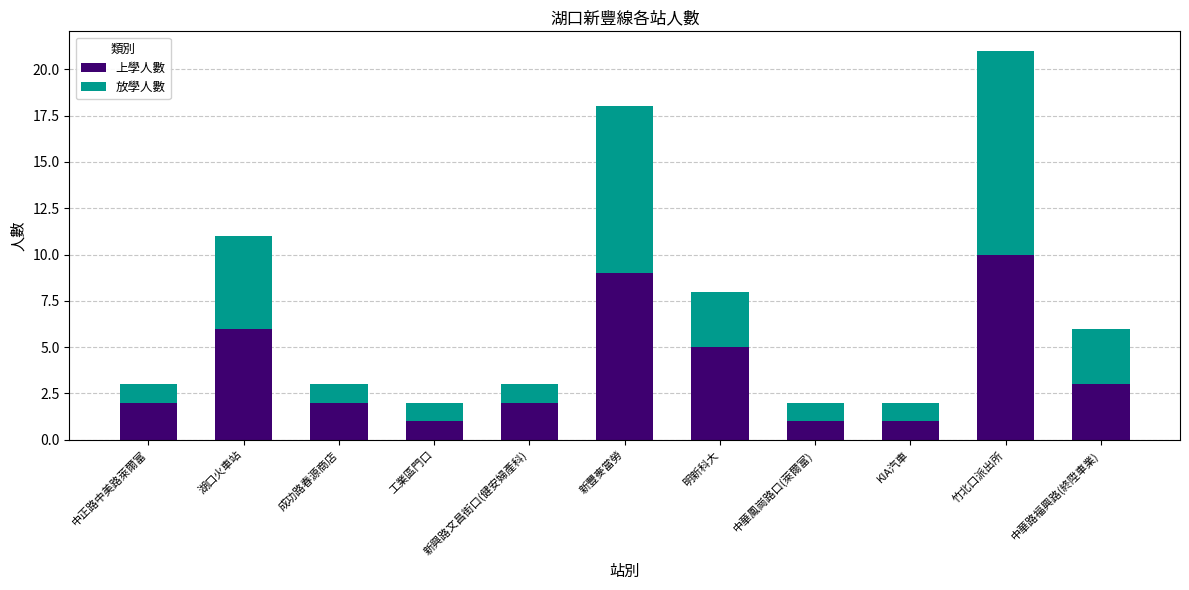

At which category is the sum across all series the highest?

竹北口派出所